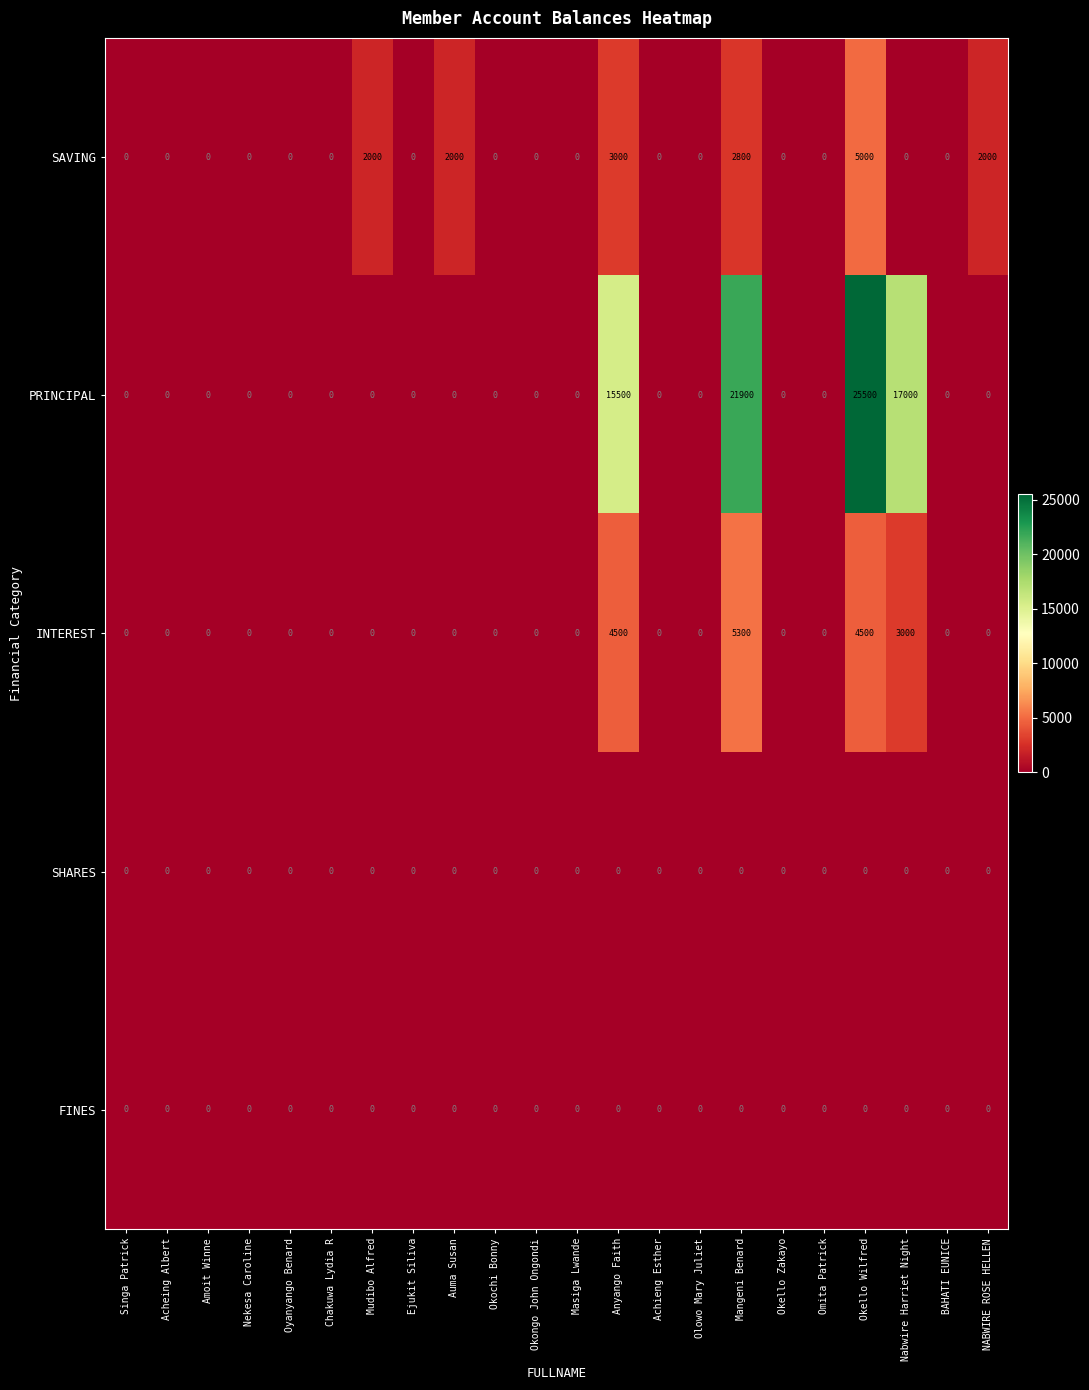

What is the difference between the second highest and second lowest values in the INTEREST series?

4500